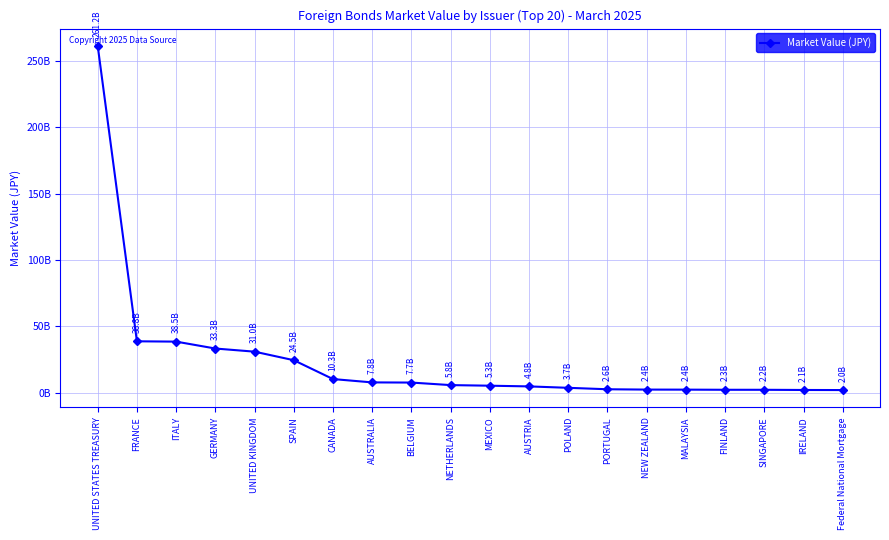

Does the chart have visible grid lines?

Yes